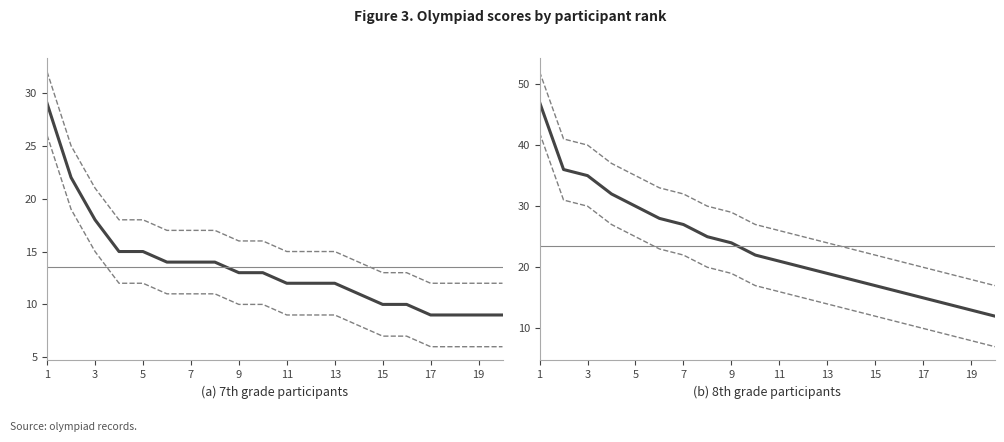

True or false: Lower bound has a value of 3 at 19.

False